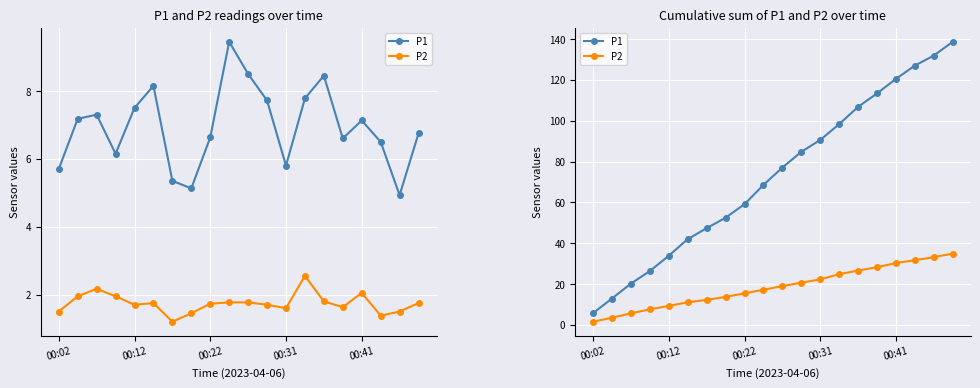

What is the maximum value shown in the chart?

138.7